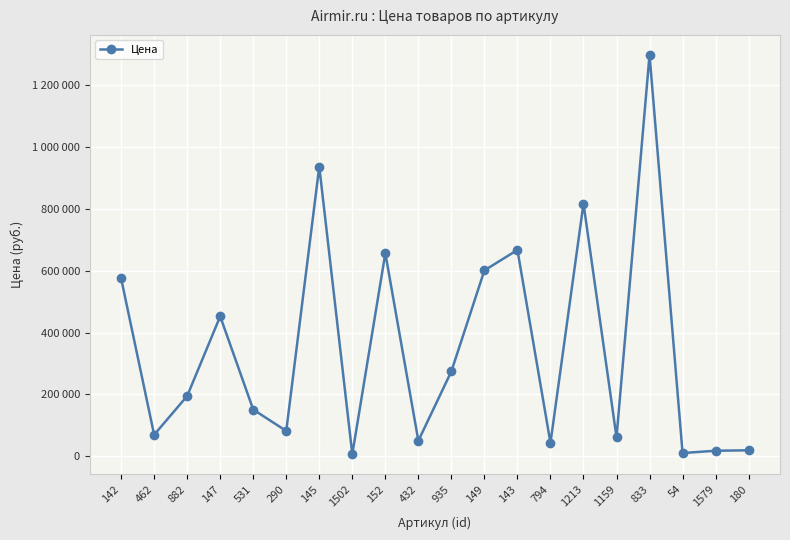

What is the label of the 12th point from the right?

152